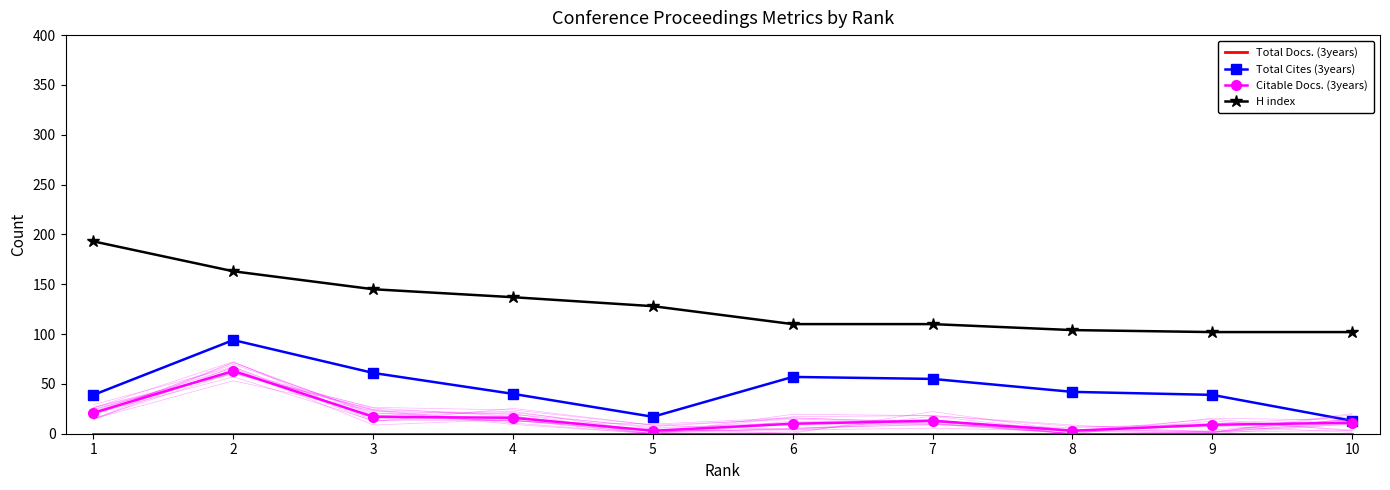

Between 2 and 5, which series saw the biggest shift?

Total Cites (3years)